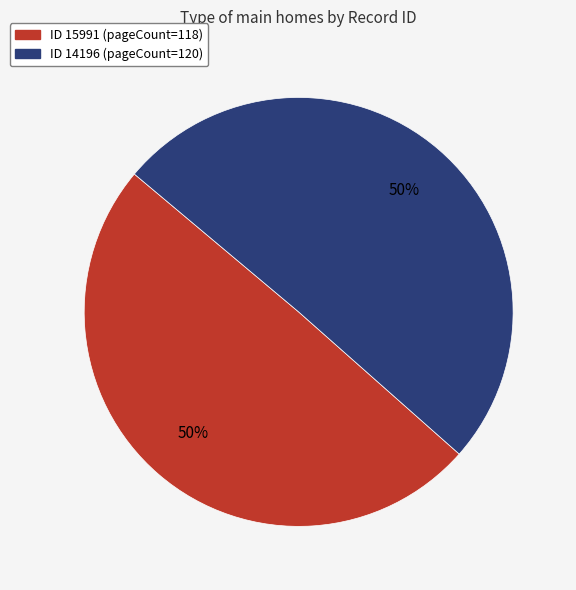

How many slices are in this pie chart?

2